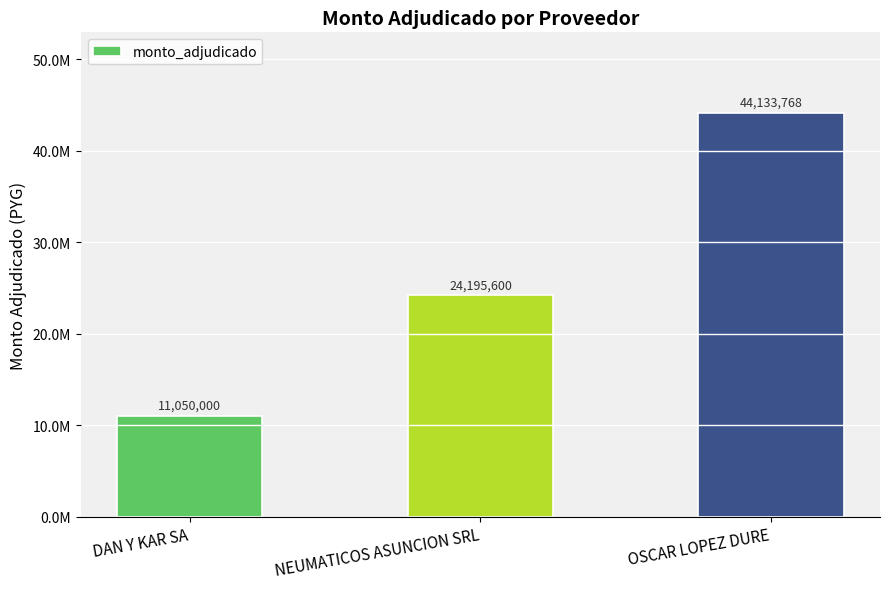

What is the change in value from NEUMATICOS ASUNCION SRL to OSCAR LOPEZ DURE?

+19938168